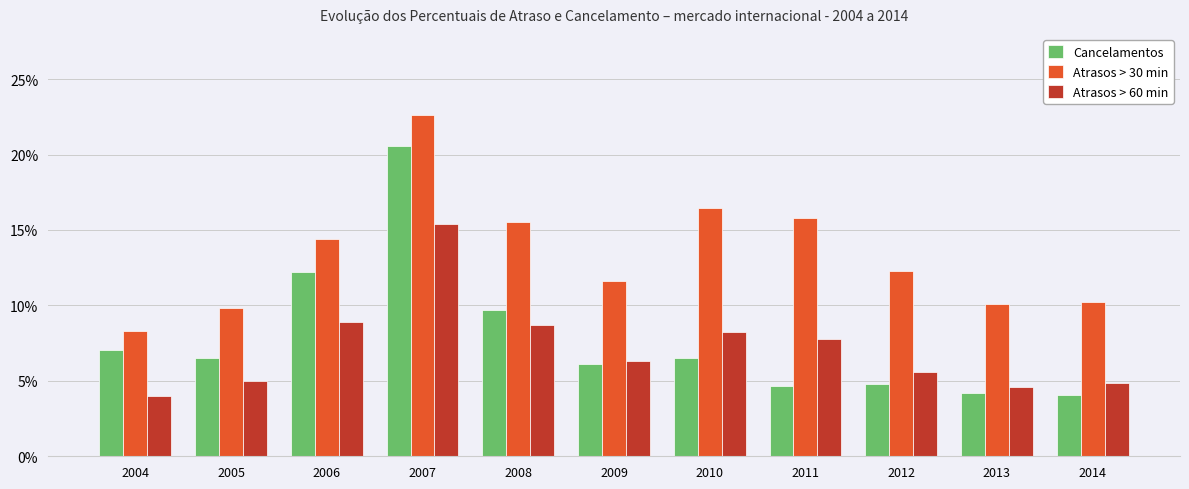

What is the approximate value of Atrasos > 30 min at 2011?

0.2